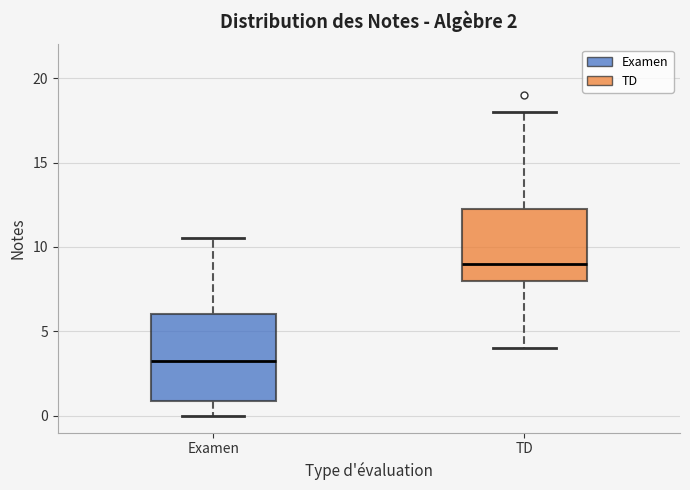

Where does the upper whisker of the box for TD end on the y-axis? The values are not printed on the chart, so give them approximately, as read against the axis.

18.0